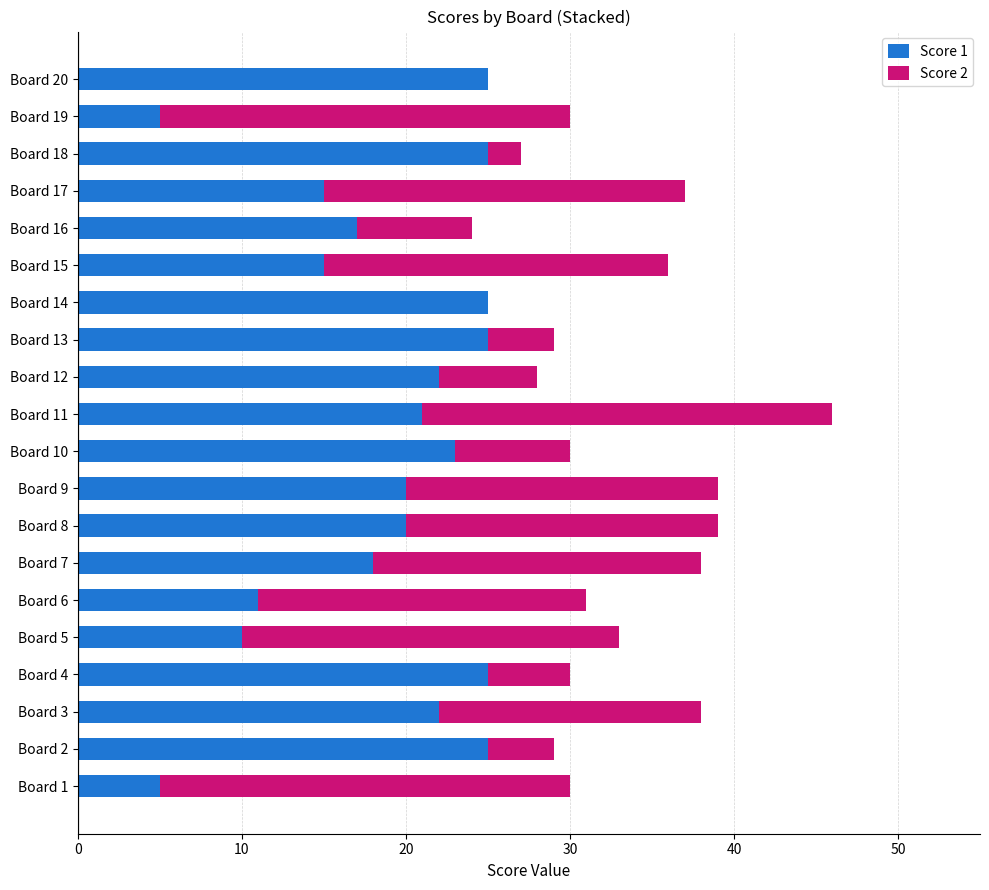

What are all the series names shown in the legend?

Score 1, Score 2